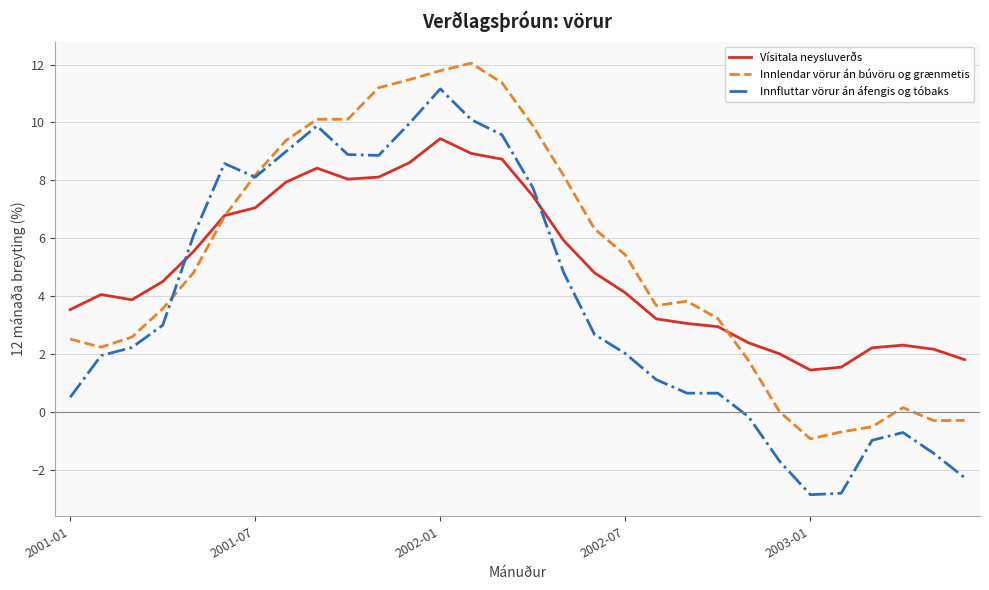

Which series has the widest spread of values?

Innfluttar vörur án áfengis og tóbaks